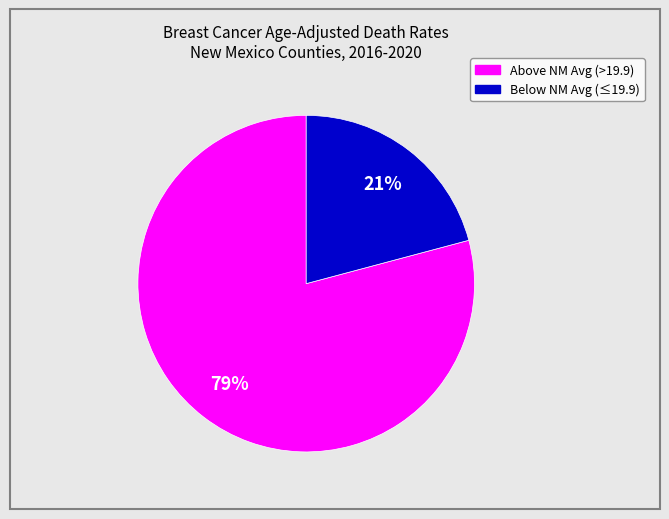

Does any single category account for the majority?

Yes